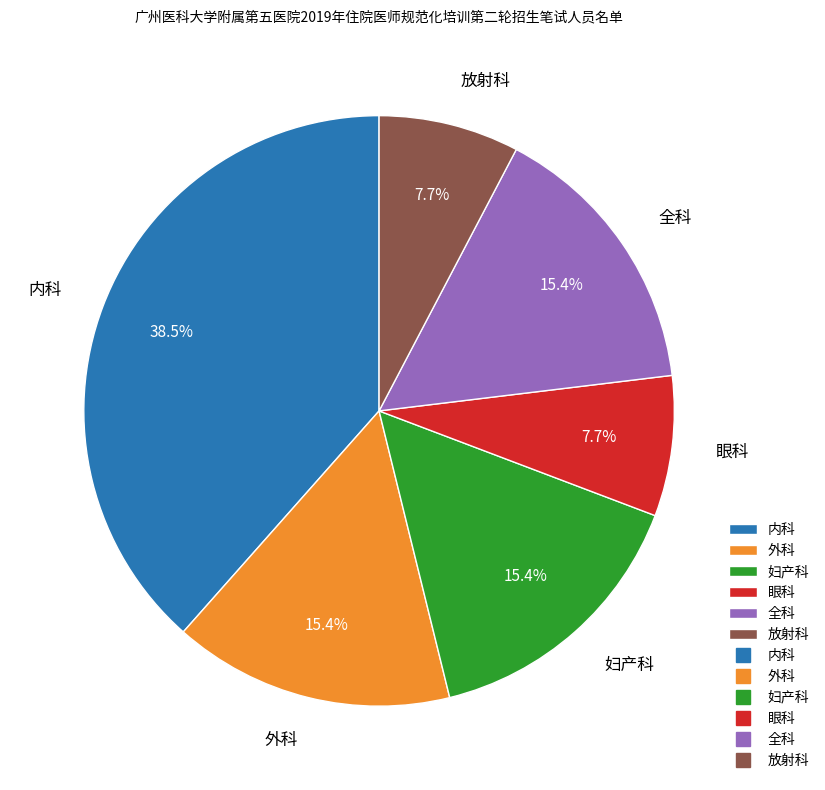

To the nearest percent, what percentage of the pie is 放射科?

8%